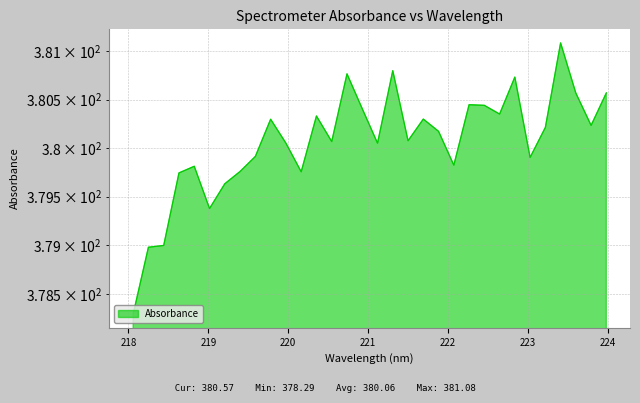

What is the change in value from 218.442 to 221.4993?

+1.1